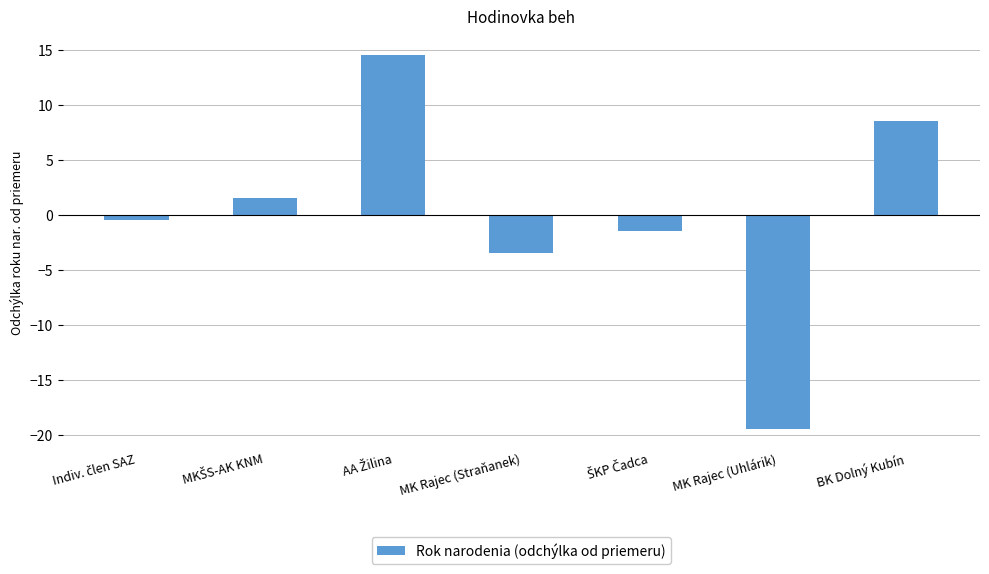

How many data points are above 0?

3